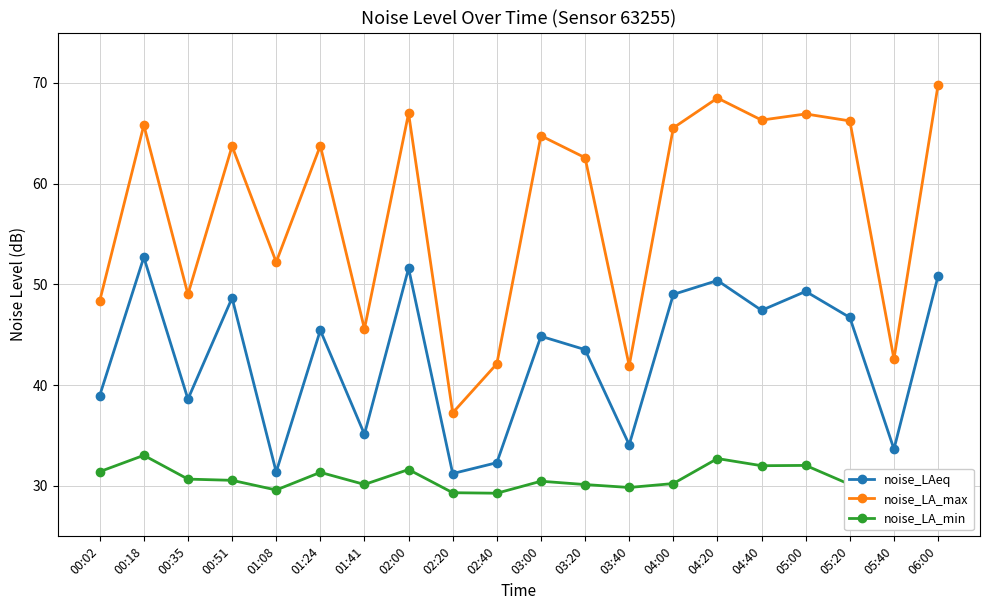

True or false: noise_LA_max and noise_LA_min intersect in this chart.

False